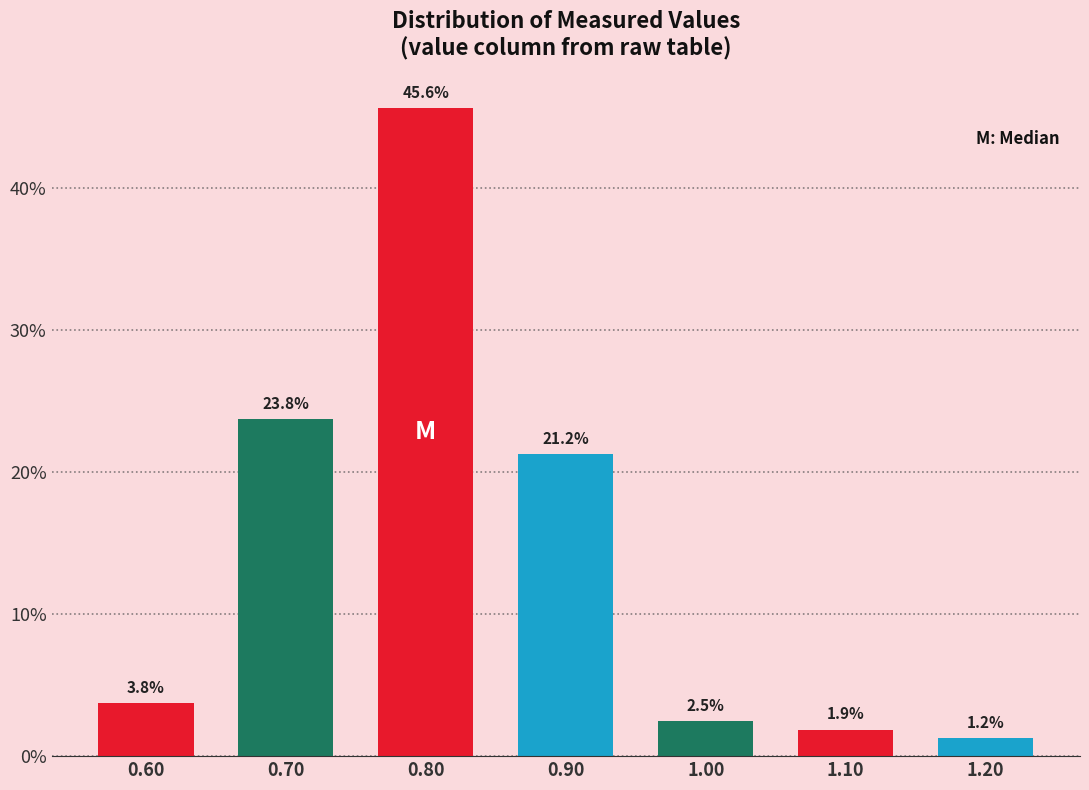

Reading left to right, transcribe this chart: for each bar, give the range it covers on the x-axis and its height.

0.55 to 0.65: 3.8
0.65 to 0.75: 23.8
0.75 to 0.85: 45.6
0.85 to 0.95: 21.2
0.95 to 1.05: 2.5
1.05 to 1.15: 1.9
1.15 to 1.25: 1.2